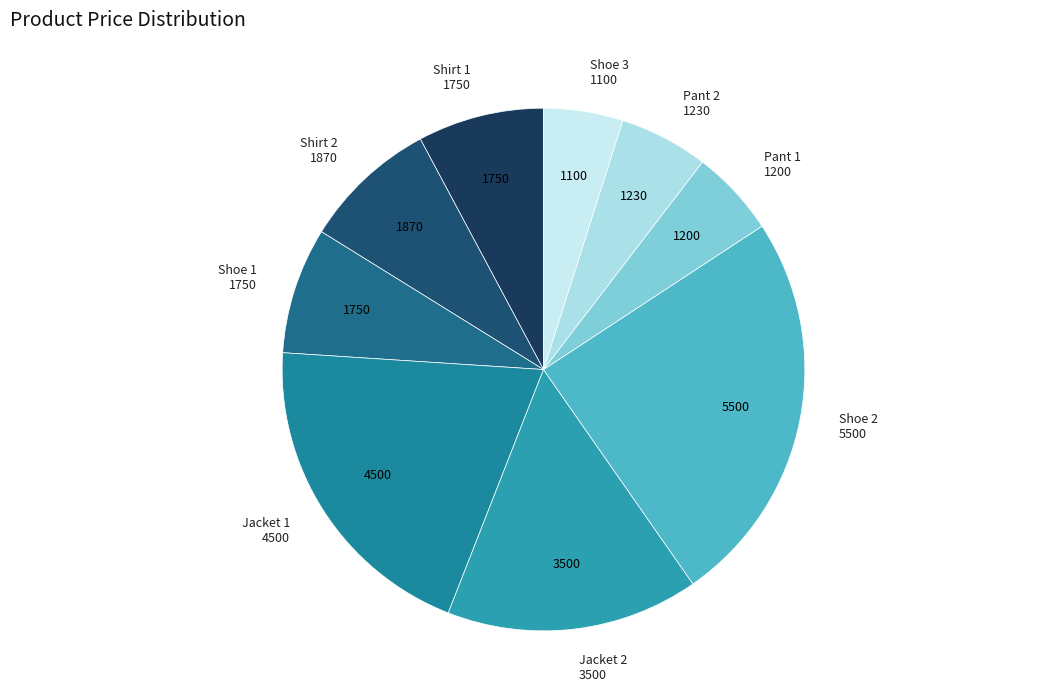

Is there any slice that represents more than half of the pie?

No